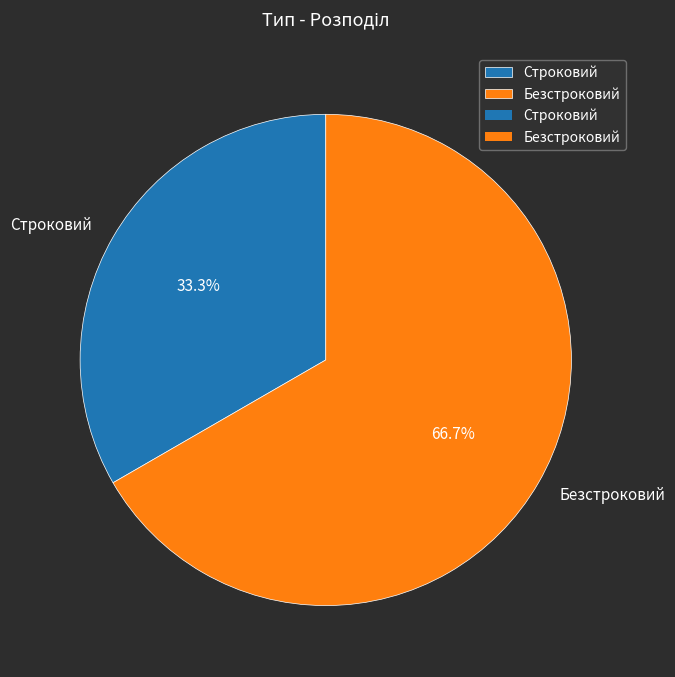

How many segments does this pie chart have?

2